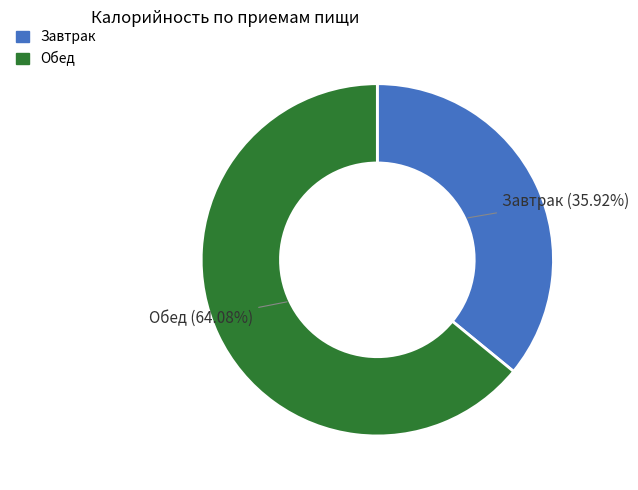

Between Завтрак and Обед, which is larger?

Обед